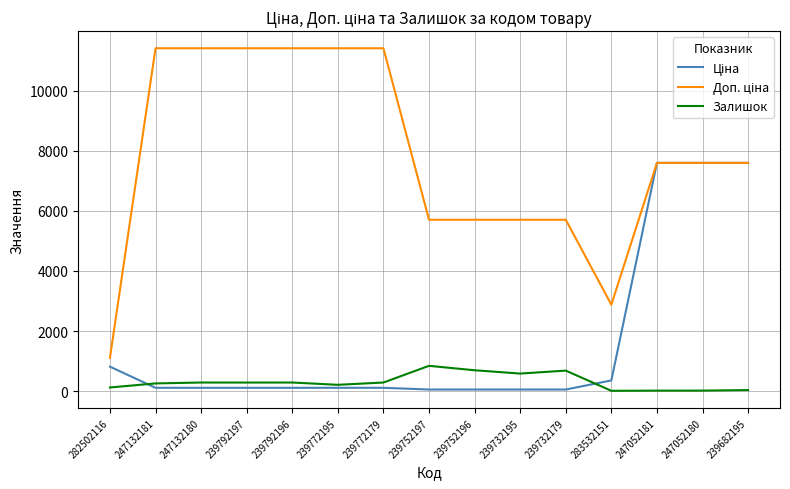

Is it true that Залишок equals 125.0 at 282502116?

True